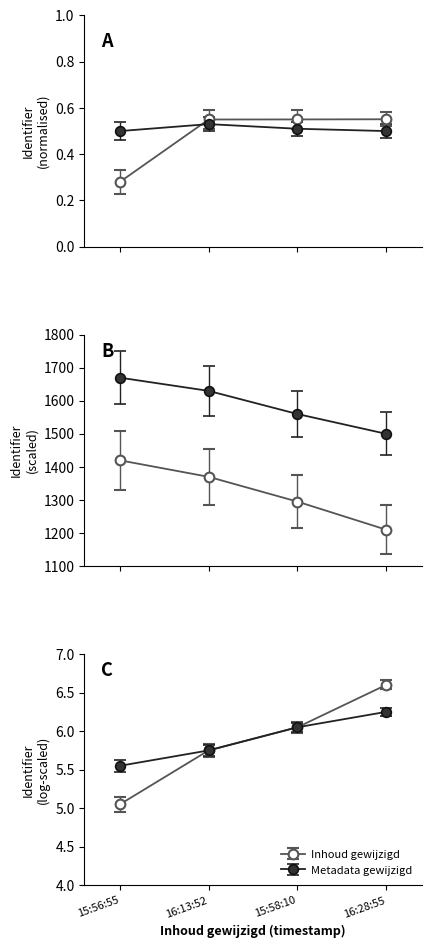

Rank the categories by value from lowest to highest.

15:56:55, 16:13:52, 15:58:10, 16:28:55